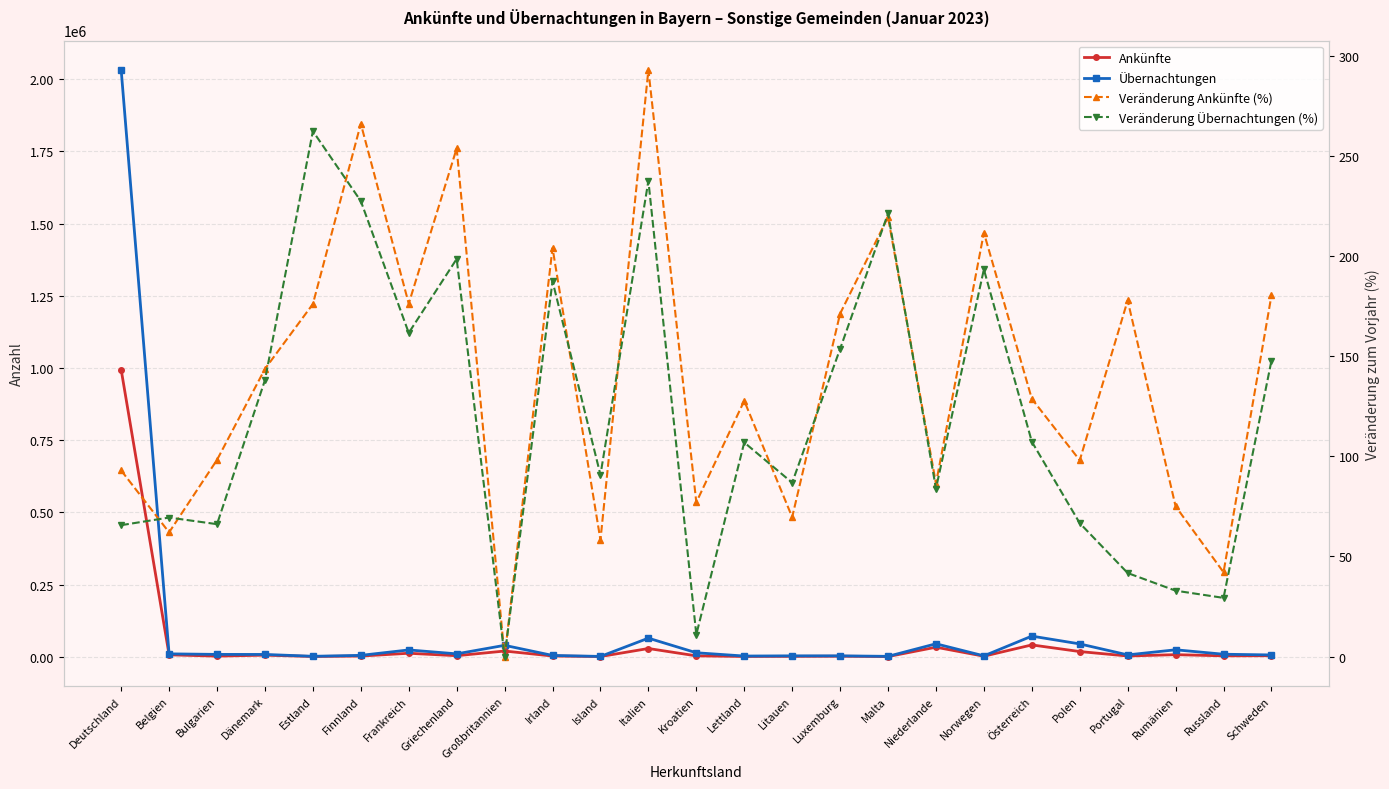

What are all the series names shown in the legend?

Ankünfte, Übernachtungen, Veränderung Ankünfte (%), Veränderung Übernachtungen (%)